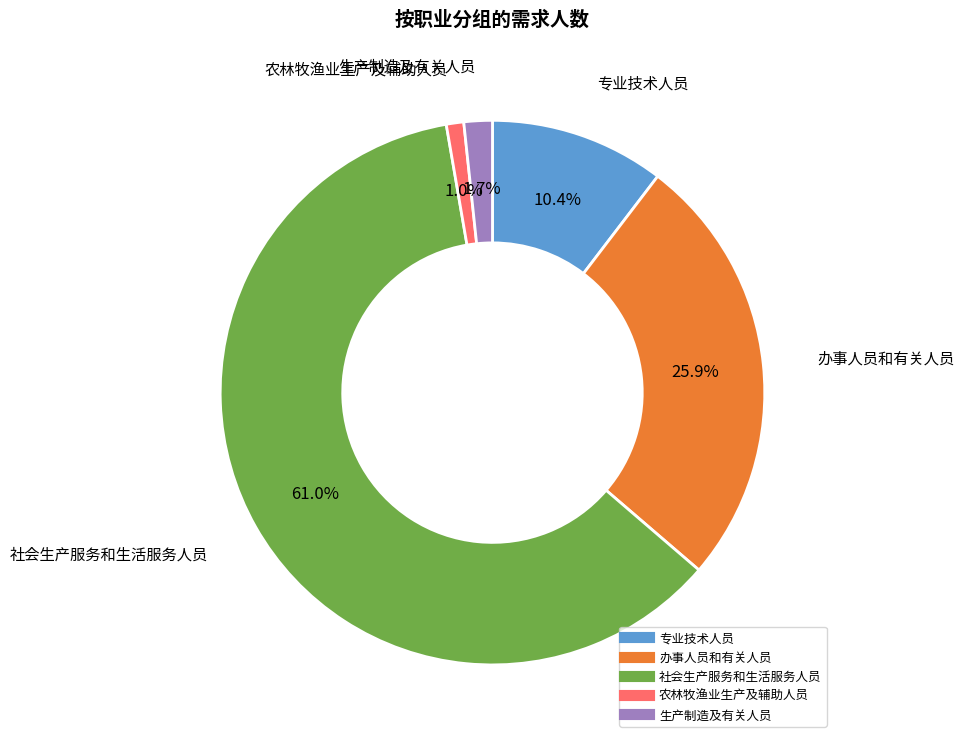

Which slice is the smallest?

农林牧渔业生产及辅助人员